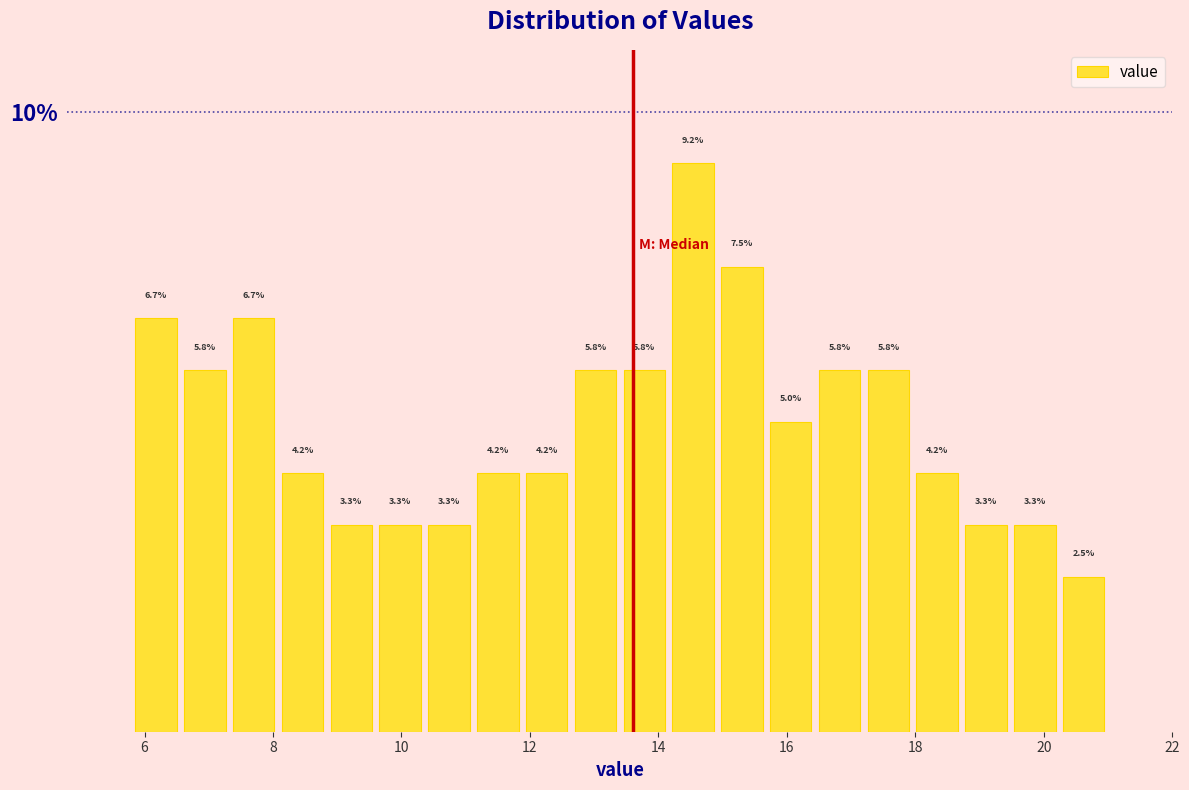

Around what value on the x-axis is the tallest bar? Give the approximate position of its centre, as read against the axis.

14.6